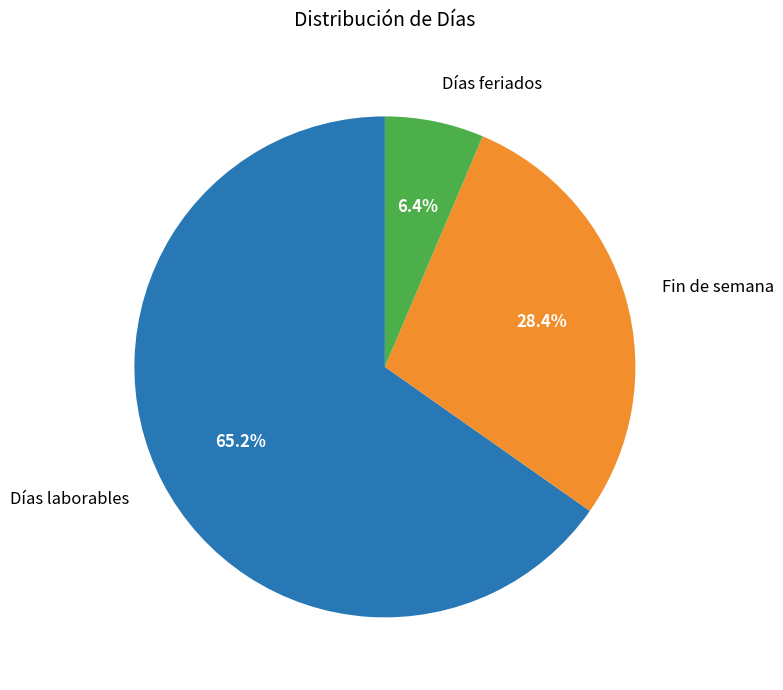

Which has a higher value, Fin de semana or Días feriados?

Fin de semana